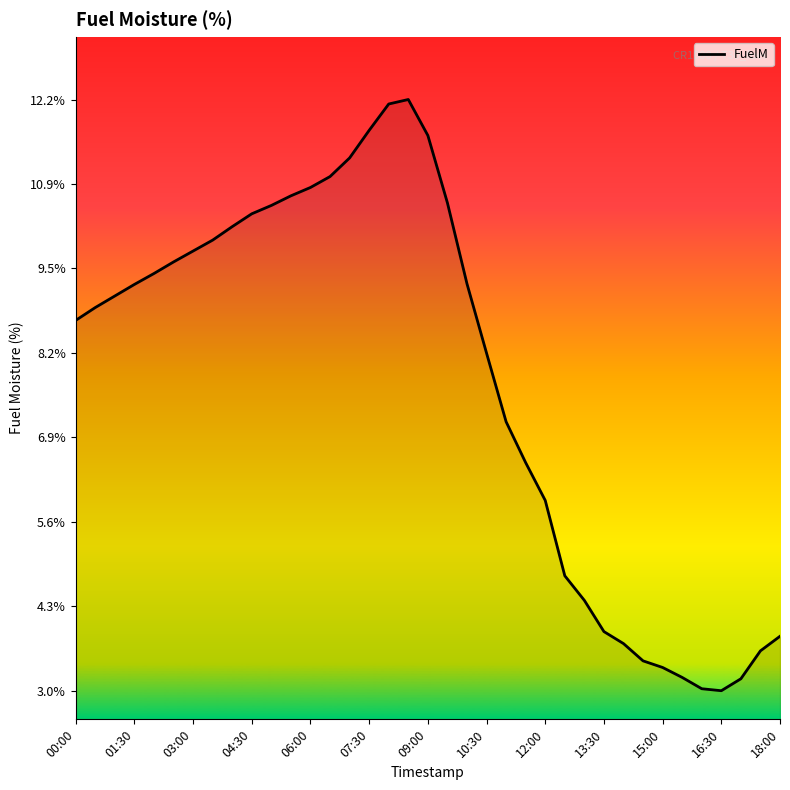

What is the greatest value displayed?

12.2